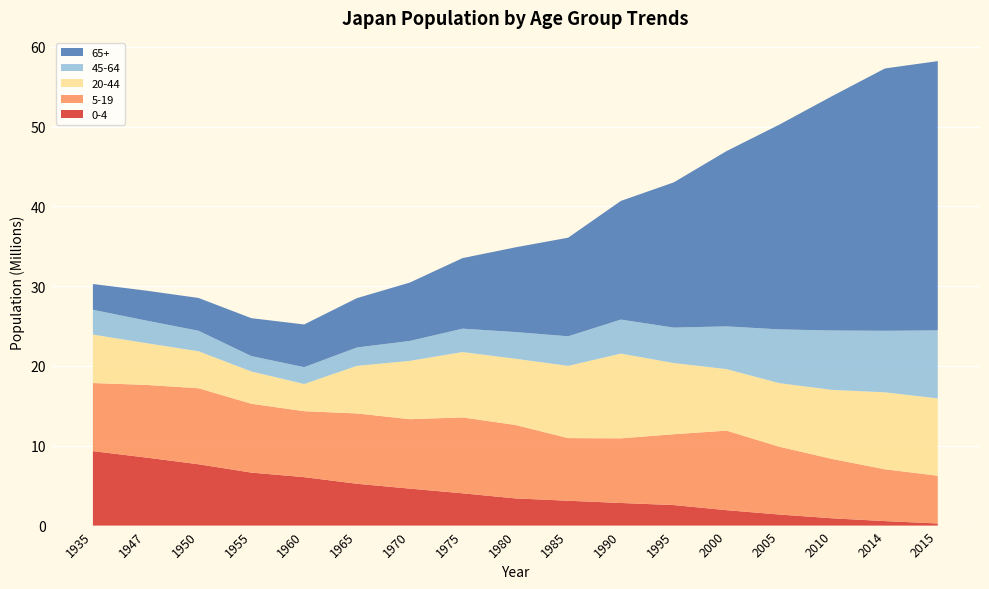

Reading left to right, extract all data points from this chart.

0-4: 9328501	8531419	7685247	6640917	6071071	5240083	4632637	4045846	3406011	3112834	2832875	2571137	1930611	1387092	913423	561804	263979
5-19: 8531419	9099015	9522665	8625519	8263857	8812693	8699917	9507817	9204635	7849292	8100003	8877006	9966787	8492500	7436656	6493110	5984829
20-44: 6071071	5240083	4632637	4045846	3406011	5961402	7305820	8189237	8296039	9047700	10617643	8916937	7706162	7968660	8650602	9644000	9686096
45-64: 3112834	2832875	2571137	1930611	2109345	2303895	2496593	2931617	3344459	3709919	4263359	4442551	5359200	6735670	7445934	7711606	8526772
65+: 3224959	3744716	4109167	4747291	5349809	6180825	7310904	8837227	10610095	12350900	14869109	18194343	21961421	25654351	29367152	32866000	33734351